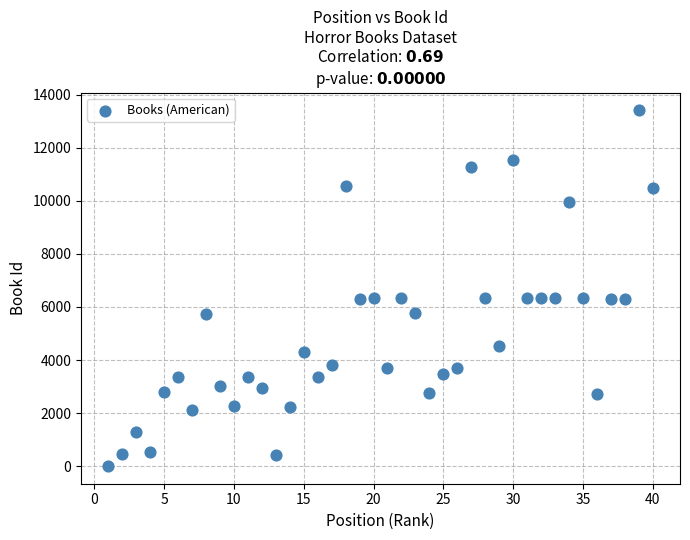

What is the range of X values (max minus min)?

39